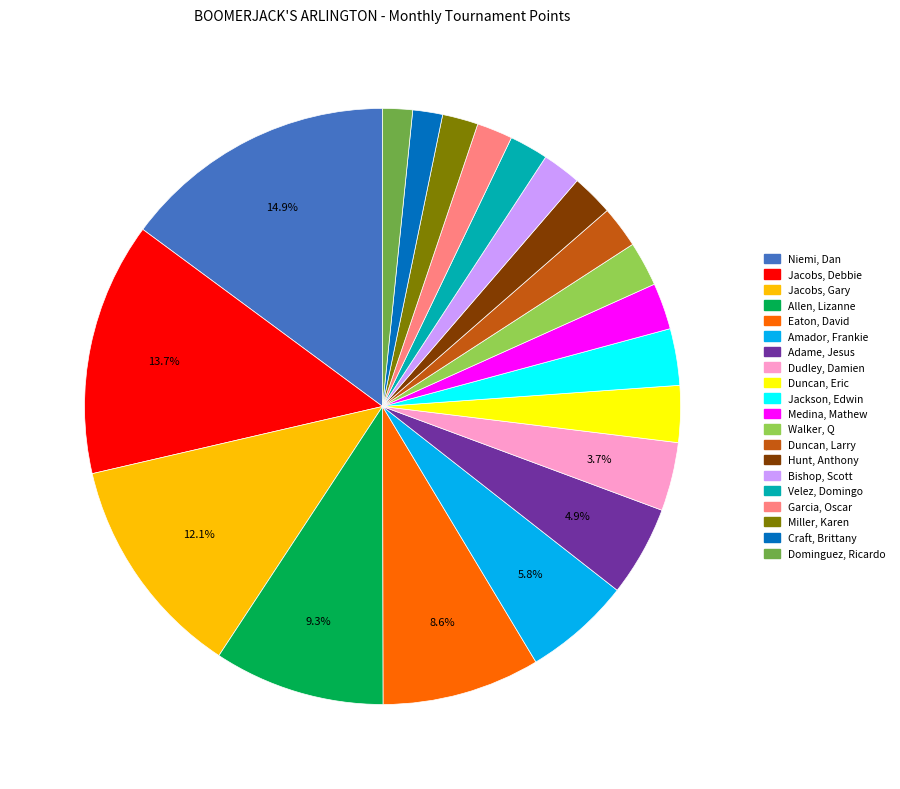

Does Adame, Jesus represent more than half of the total?

No